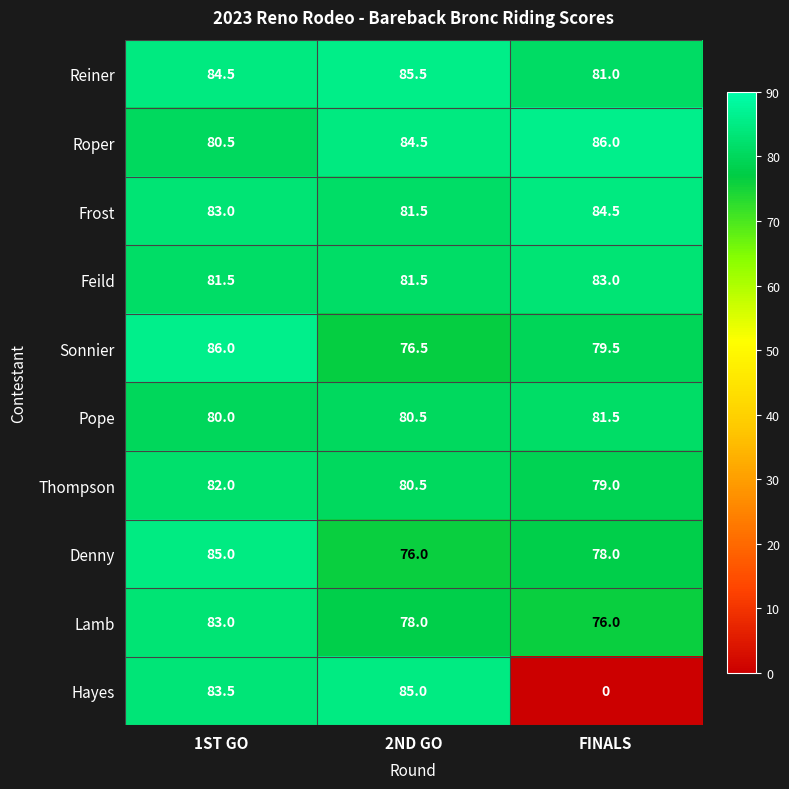

The value of Reiner at FINALS is 105.5. True or false?

False